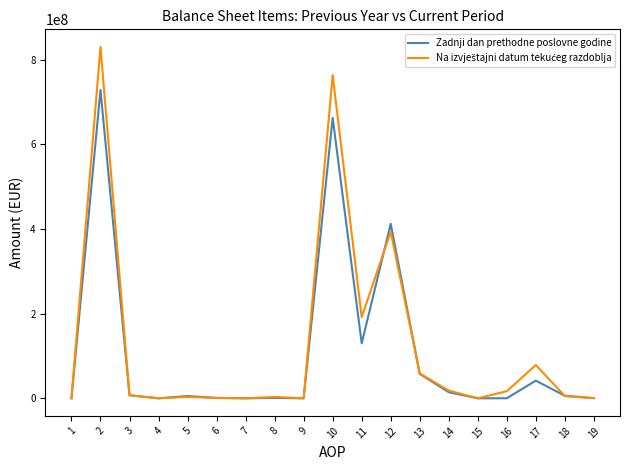

What is the highest value of the Zadnji dan prethodne poslovne godine series?

728032913